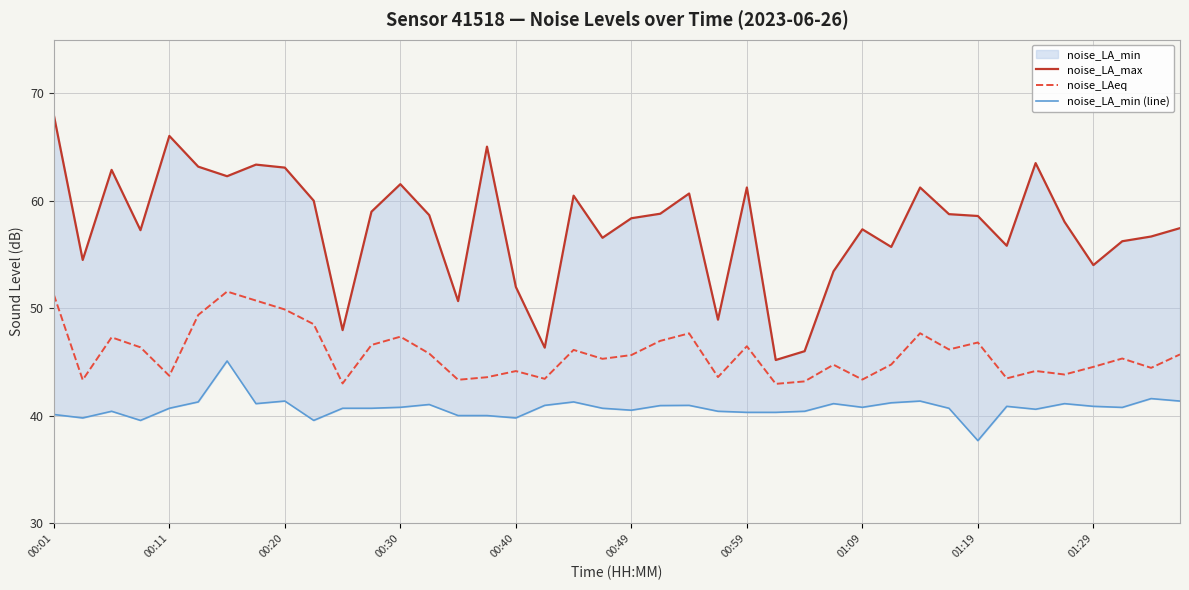

True or false: noise_LA_max and noise_LAeq cross at least once.

False